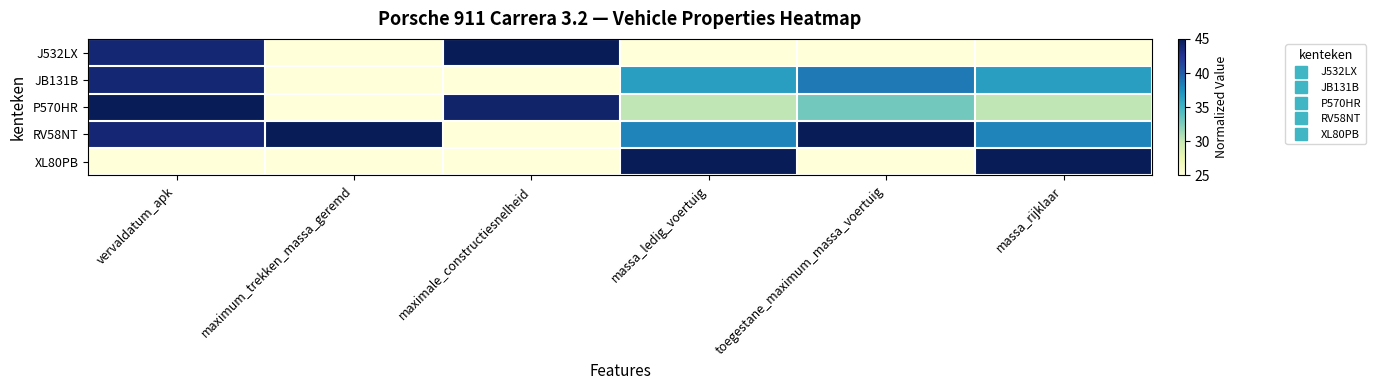

What is the difference between the highest and lowest values at maximale_constructiesnelheid?

20.0